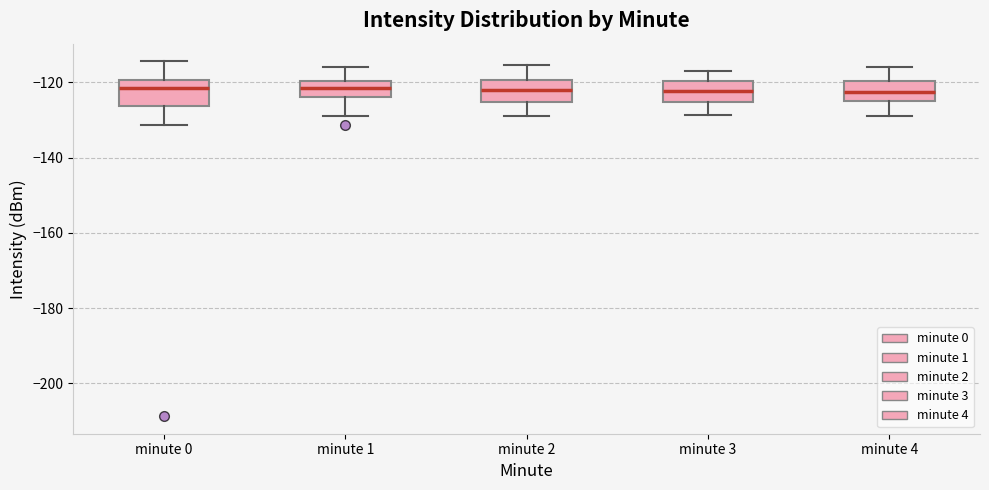

Reading left to right, read every box against the y-axis: the position of its median line, the range the box covers, and the ends of its whiskers. The values are not printed on the chart, so give them approximately, as read against the axis.

minute 0: median -122, box -126 to -120, whiskers -132 to -114
minute 1: median -122, box -124 to -120, whiskers -130 to -116
minute 2: median -122, box -126 to -120, whiskers -128 to -116
minute 3: median -122, box -126 to -120, whiskers -128 to -116
minute 4: median -122, box -126 to -120, whiskers -128 to -116